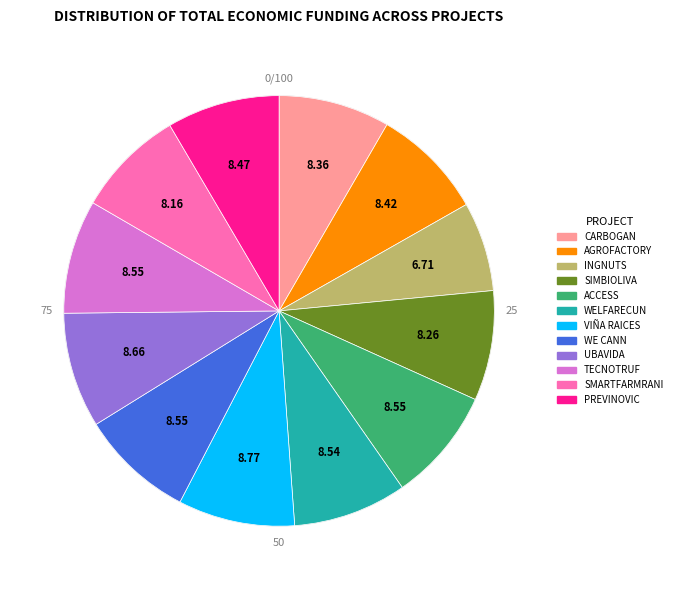

What percentage is NOT represented by SIMBIOLIVA?

91.7%